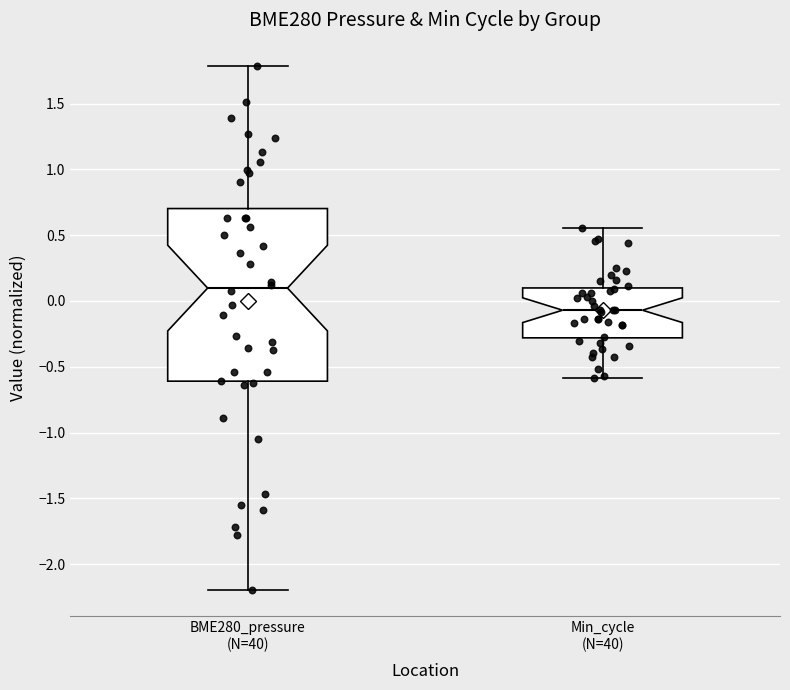

Which box has the lowest median line?

Min_cycle (N=40)